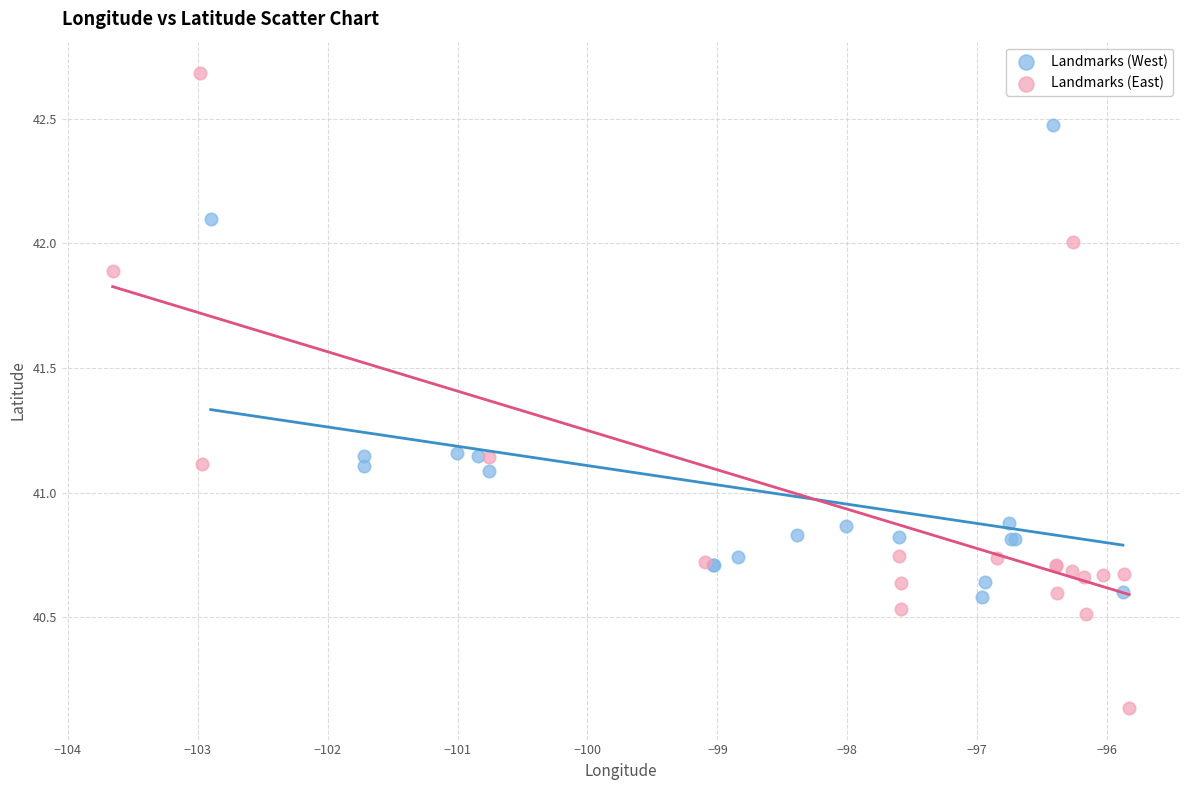

Which series contains the lowest Y value?

Landmarks (East)